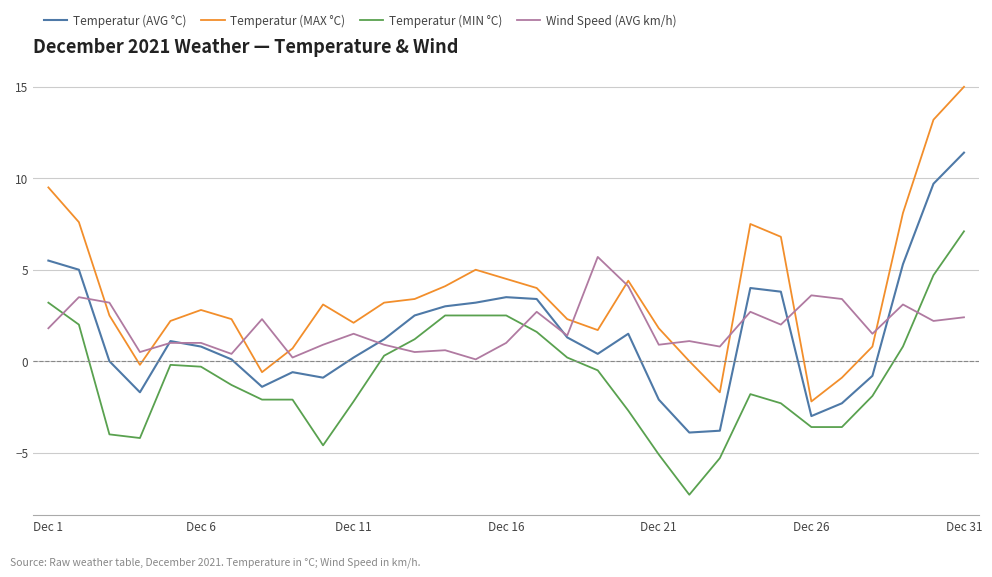

Which series has the widest spread of values?

Temperatur (MAX °C)